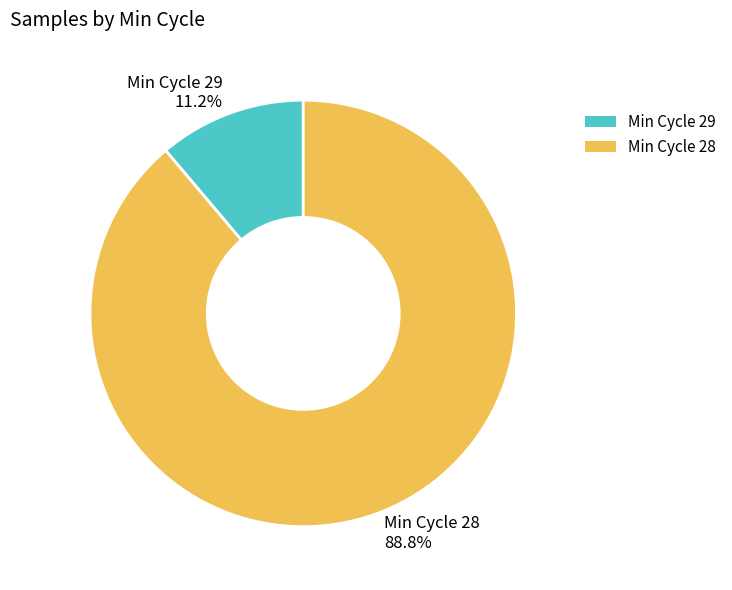

Rank the categories by value from lowest to highest.

Min Cycle 29, Min Cycle 28